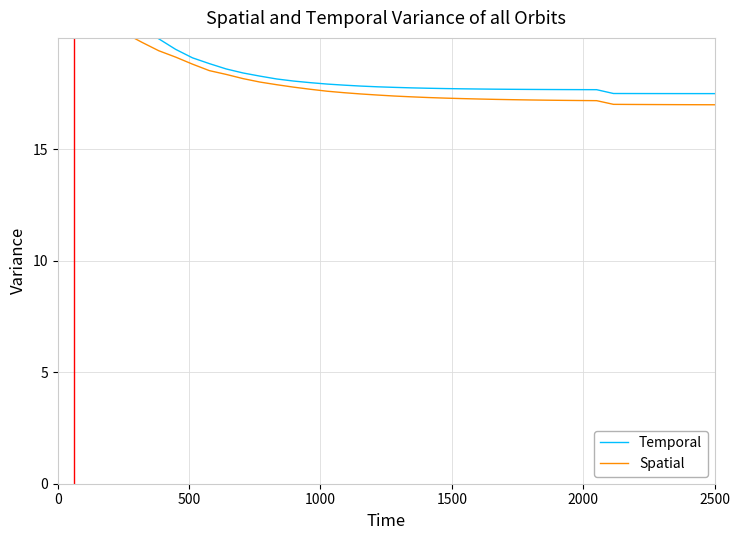

Is it true that Temporal equals 8.6 at 33?

False